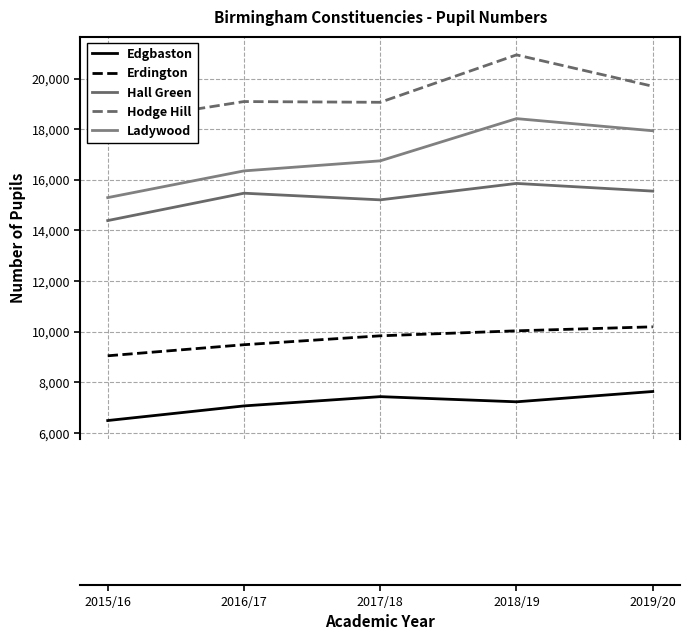

True or false: Edgbaston and Hodge Hill cross at least once.

False